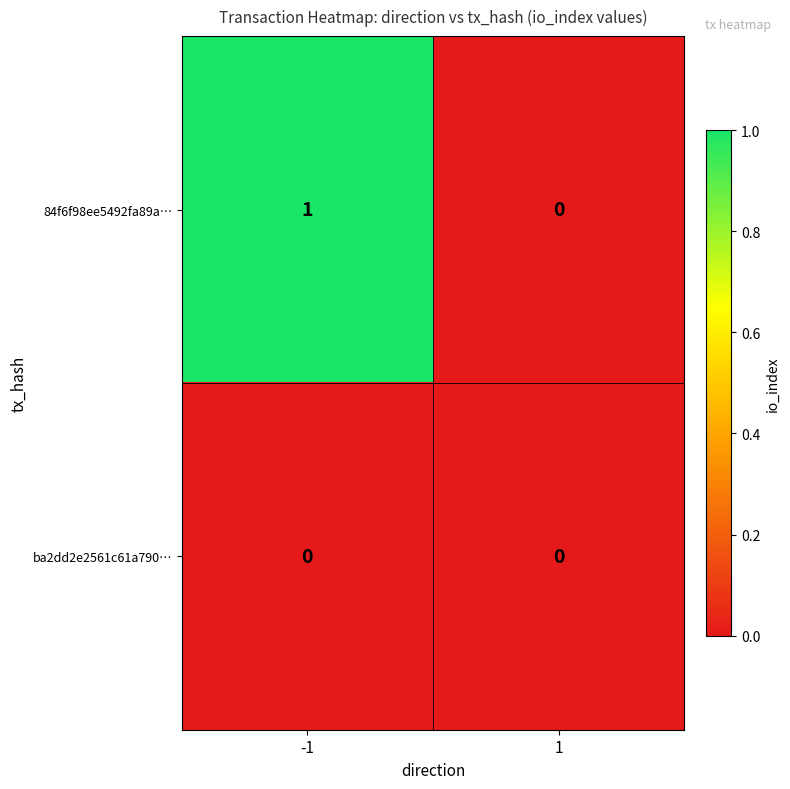

The ba2dd2e2561c61a790… series shows 0 at 1. True or false?

True